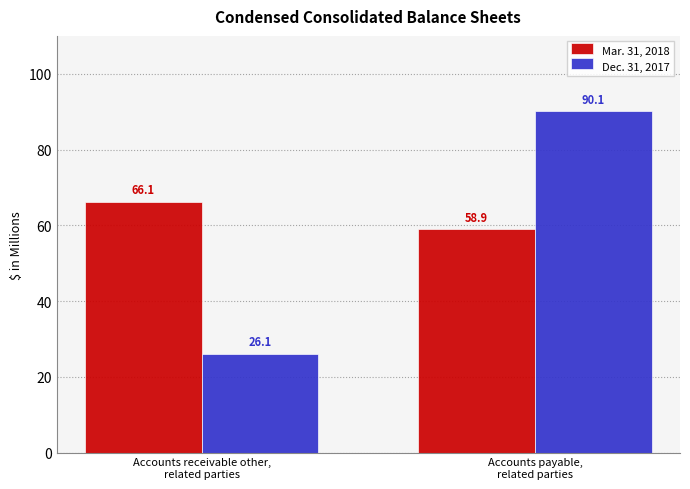

Is it true that Mar. 31, 2018 equals 58.9 at Accounts payable,
related parties?

True